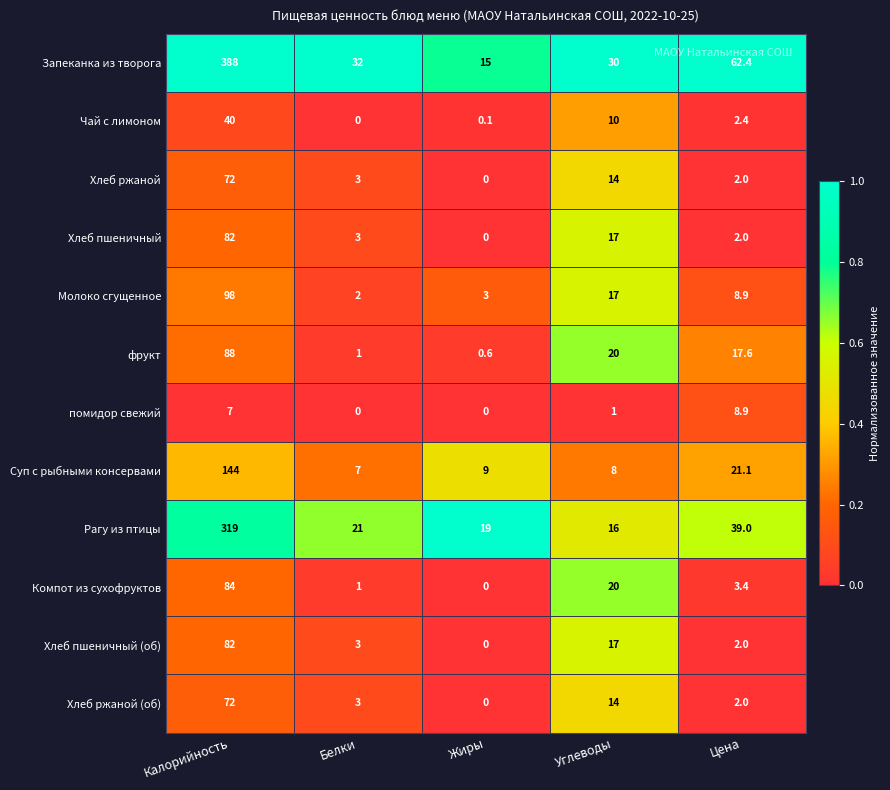

Is it true that Чай с лимоном equals 21.8 at Калорийность?

False